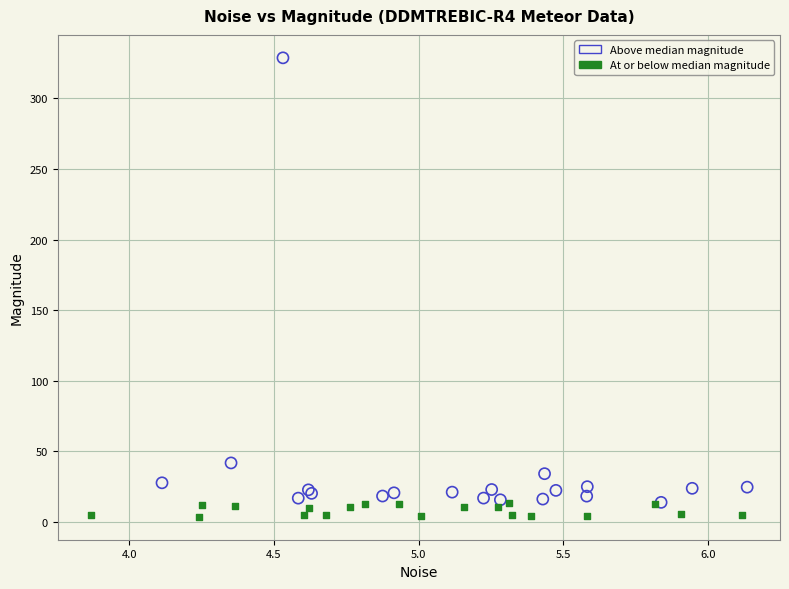

Which series reaches the maximum Y coordinate?

Above median magnitude